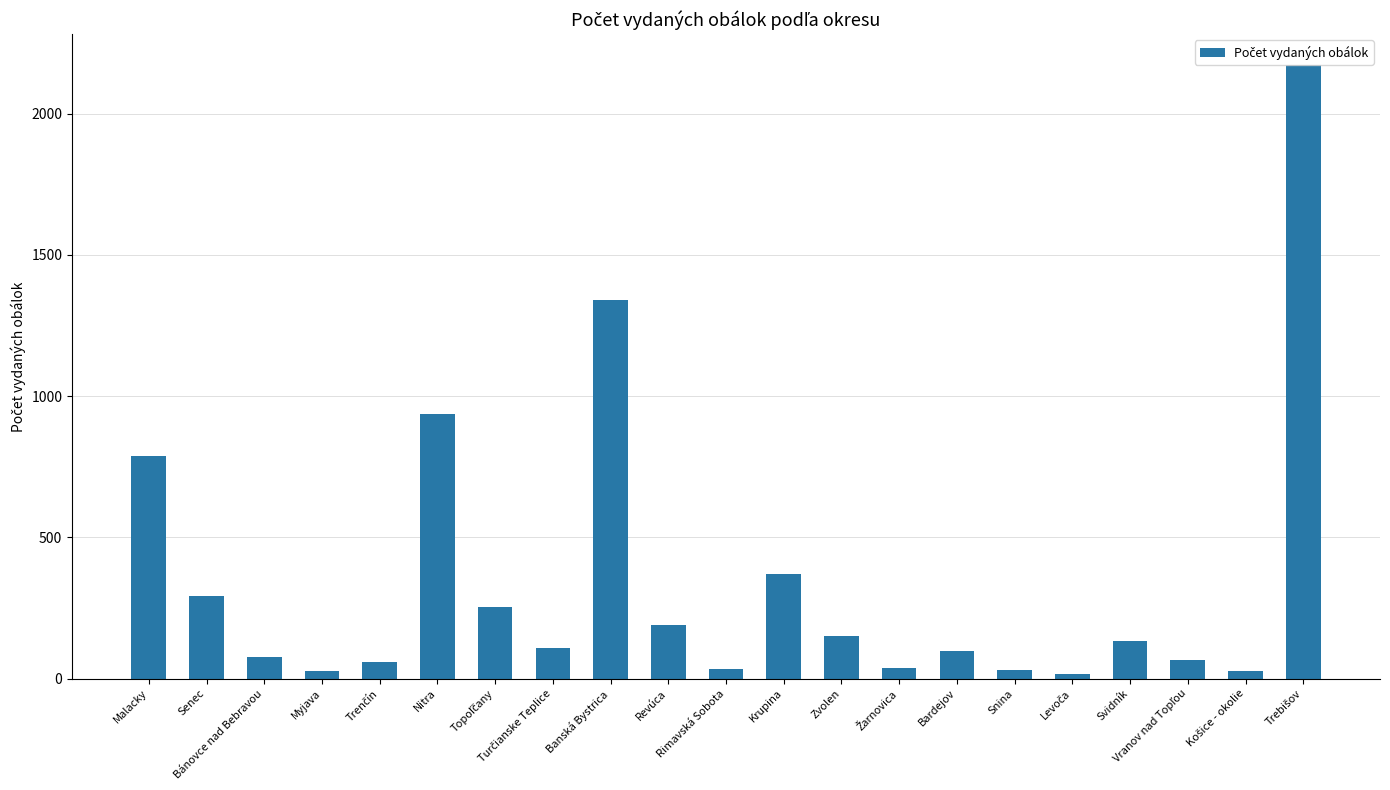

What is the maximum value shown in the chart?

2172